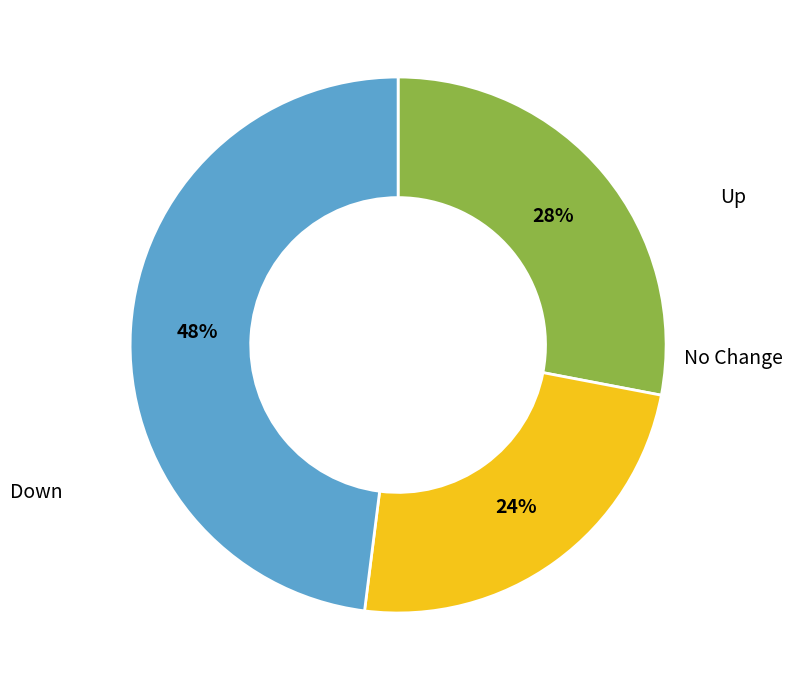

Is there a majority slice in this chart?

No